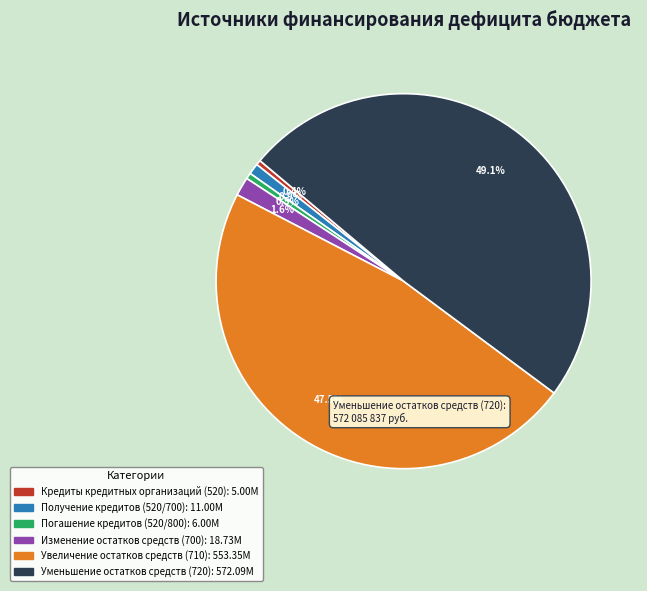

Which category has the biggest portion of the pie?

Уменьшение остатков средств (720)